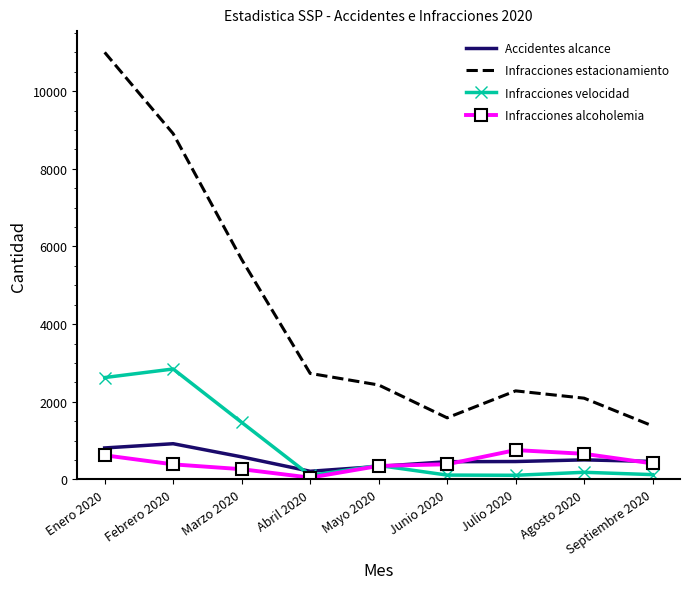

What is the difference between the highest and lowest values at Septiembre 2020?

1254